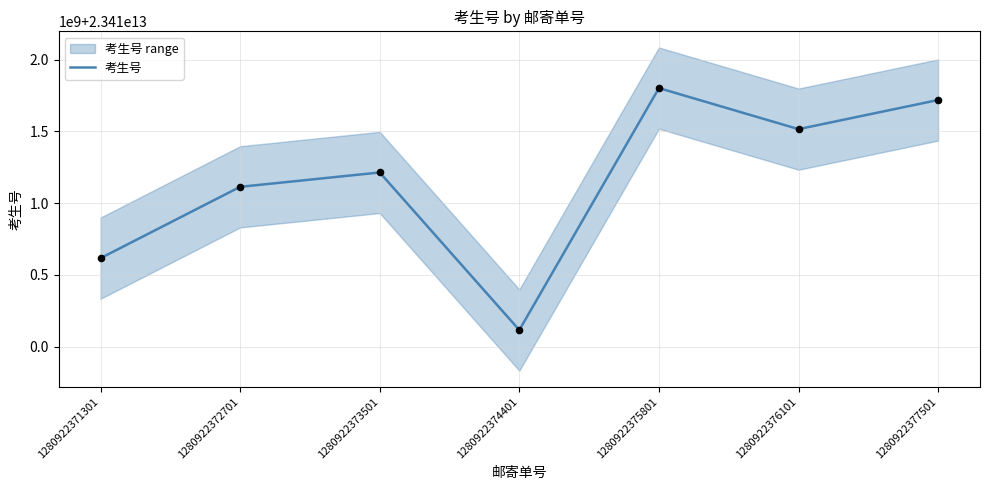

What is the ratio of the value at 1280922375801 to the value at 1280922371301?

1.0